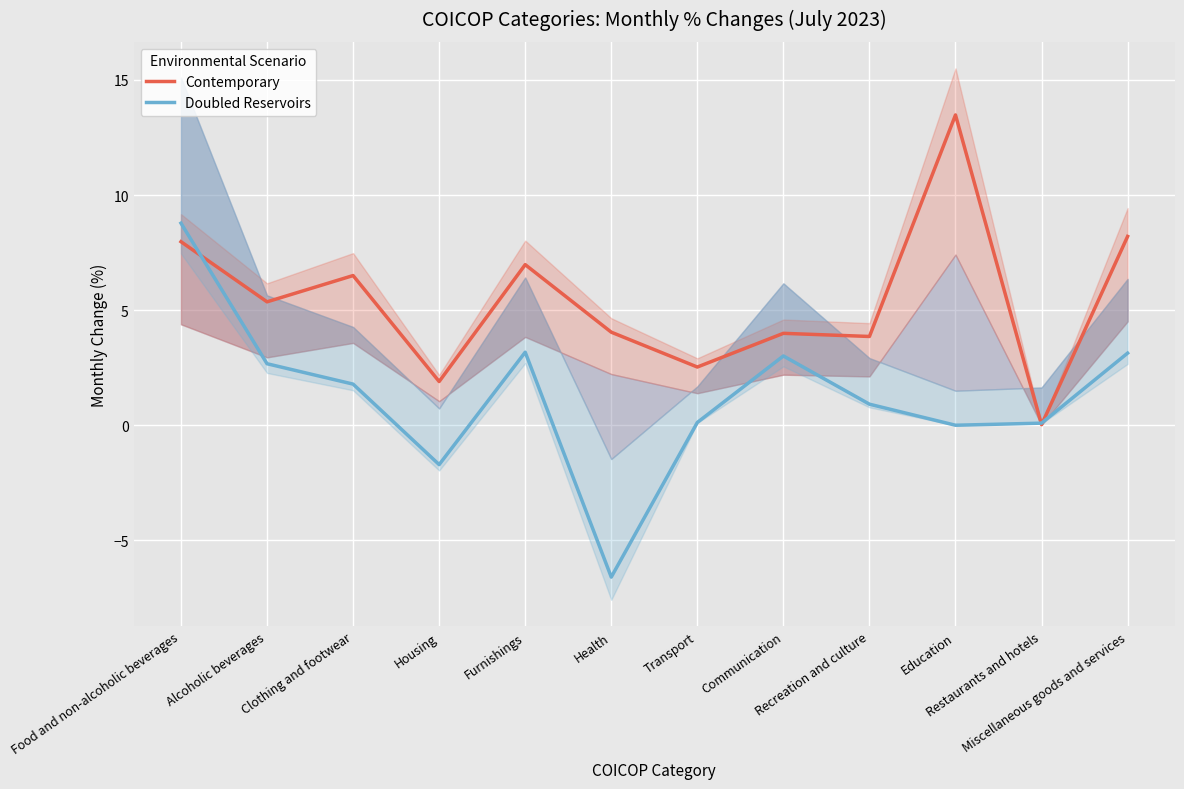

How many series are shown in this chart?

2